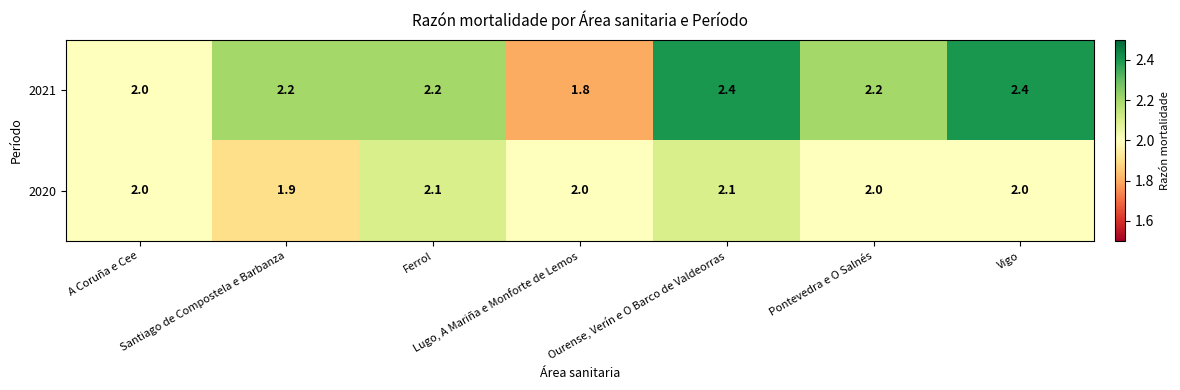

How many series are shown in this chart?

2